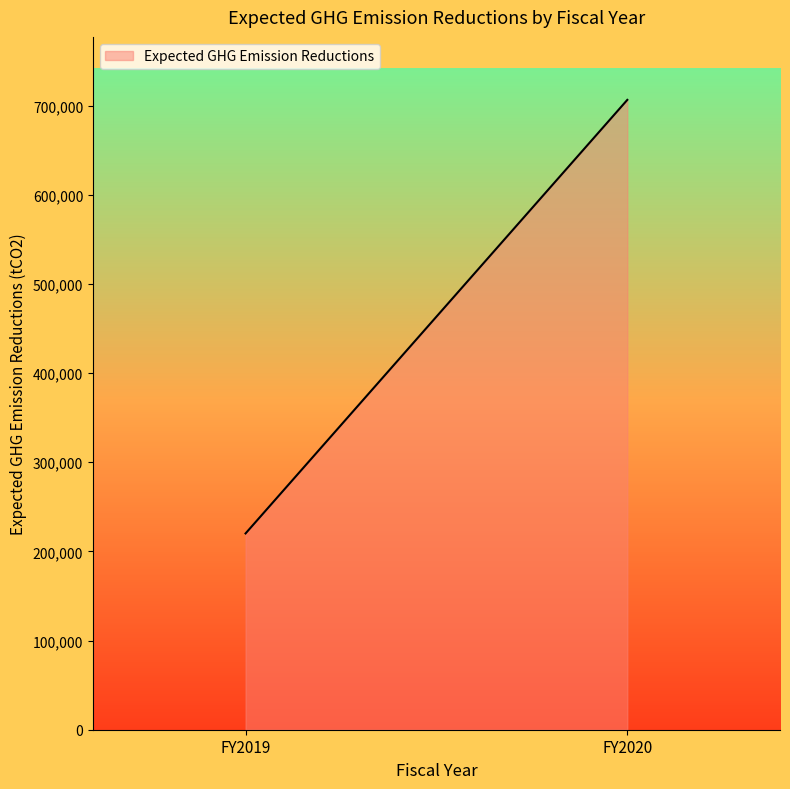

Rank the categories by value from lowest to highest.

FY2019, FY2020